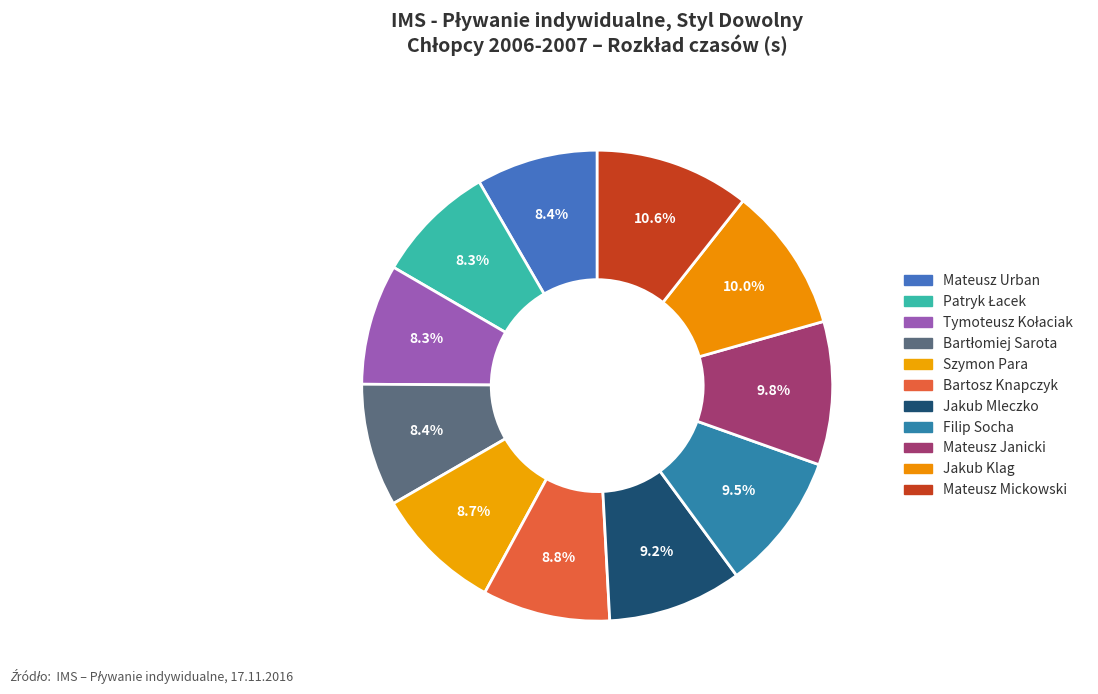

What percentage is NOT represented by Mateusz Janicki?

90.2%